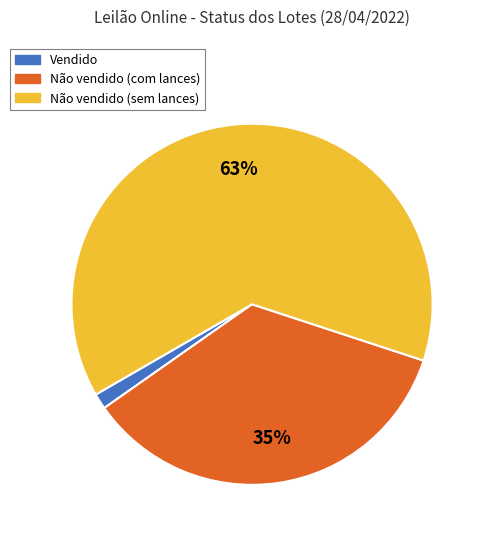

Does any single category account for the majority?

Yes